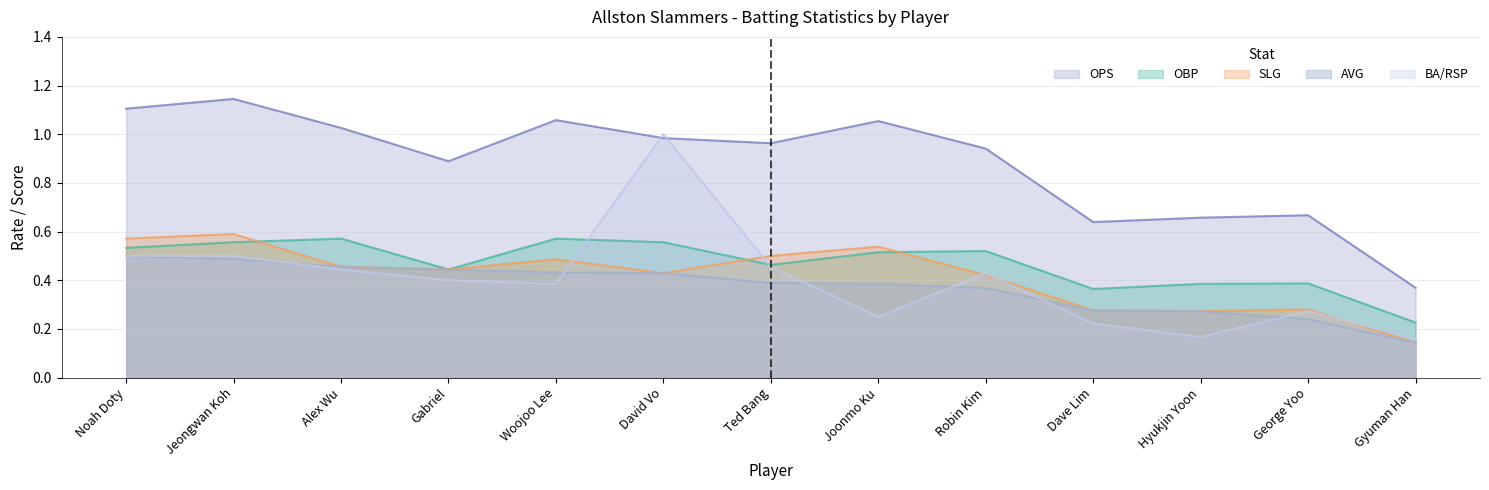

Rank the series by their maximum value, from lowest to highest.

AVG, OBP, SLG, BA/RSP, OPS